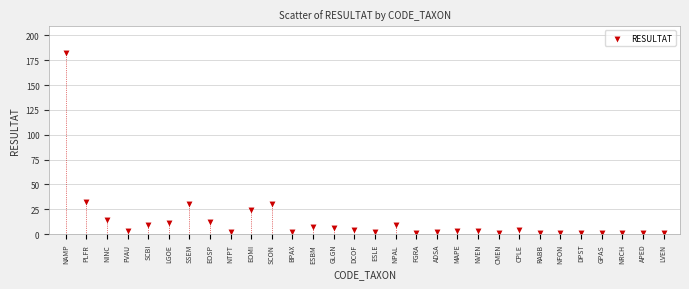

What is the range of Y values (max minus min)?

181